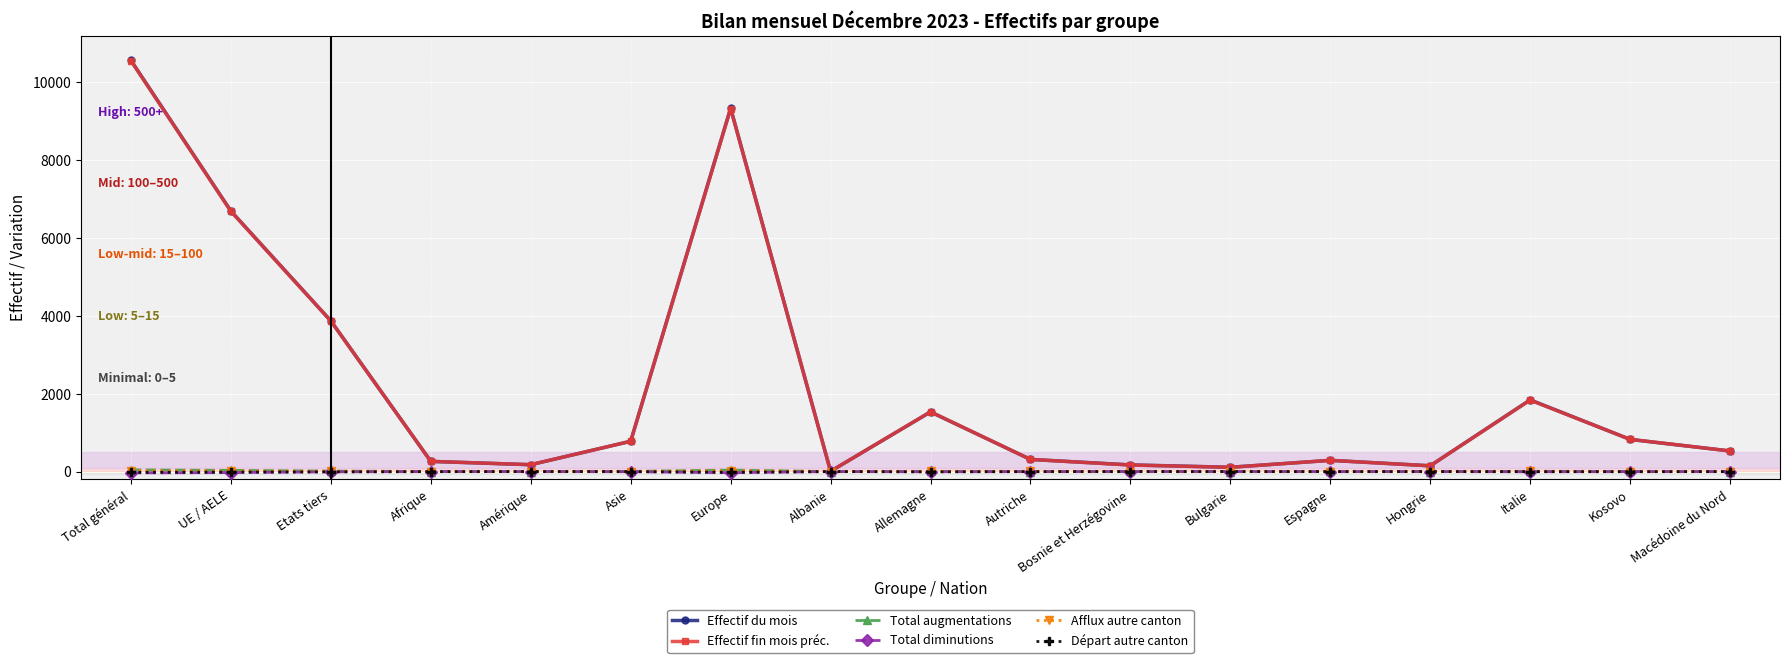

How many interior local peaks does the Effectif fin mois préc. series have?

4